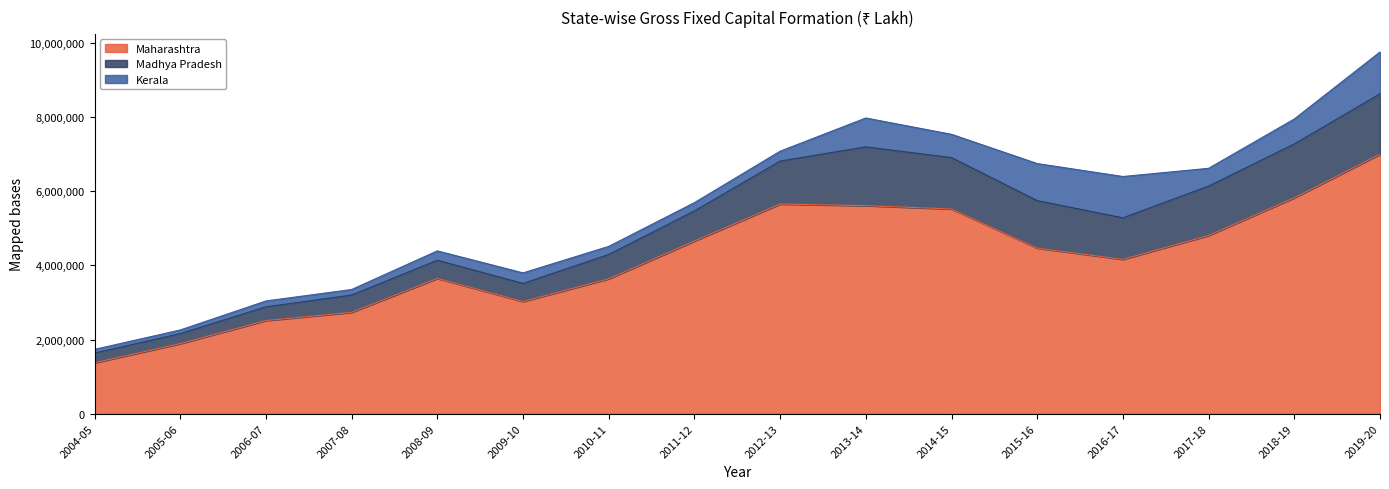

Which series changed the most between 2017-18 and 2019-20?

Maharashtra